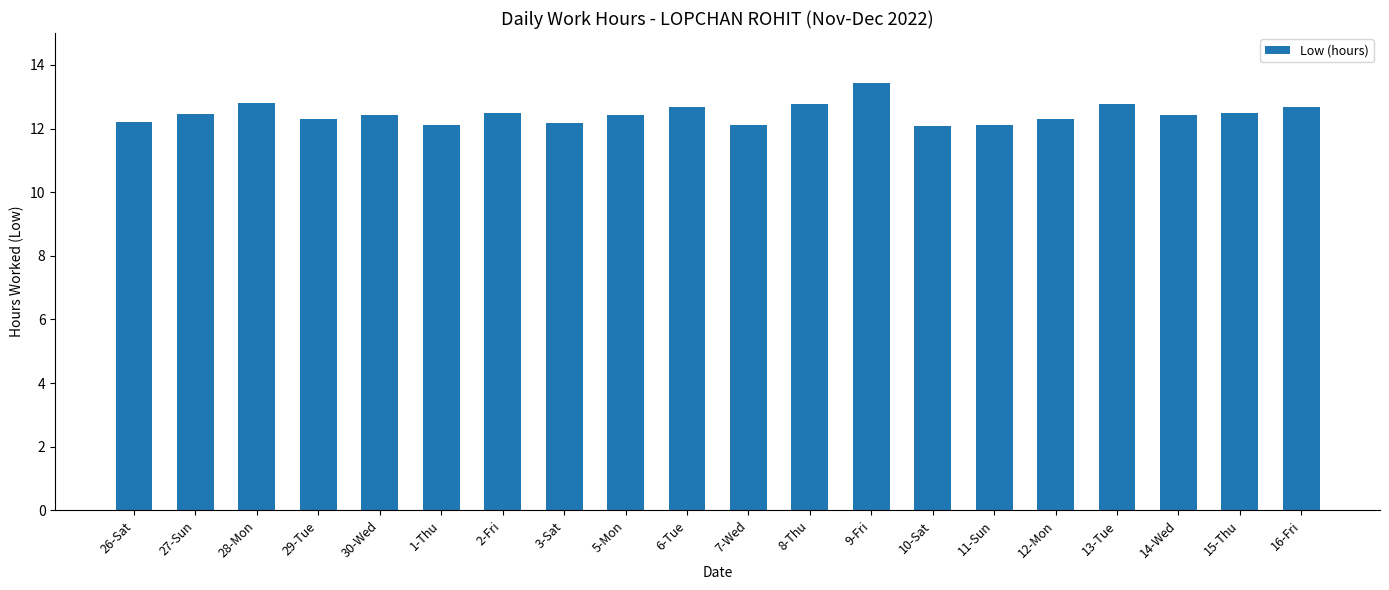

What is the smallest value displayed?

12.1